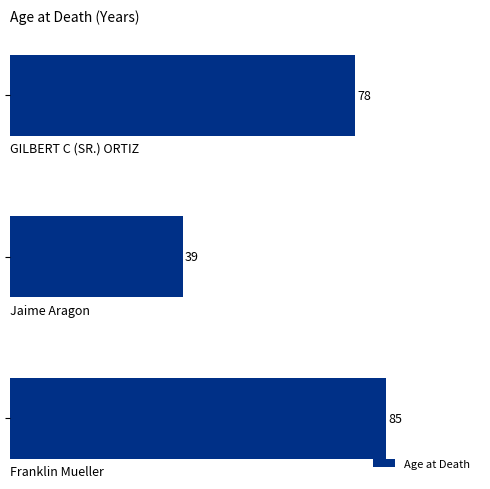

Reading top to bottom, what are all the values shown in this chart?

78	39	85